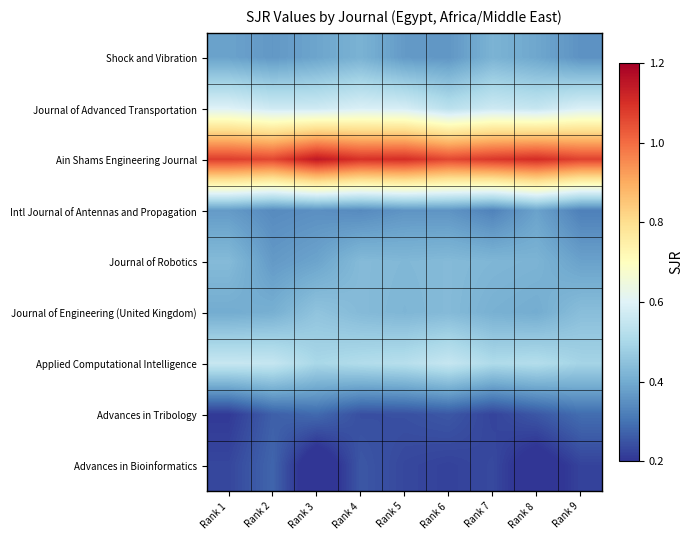

Rank the series by their maximum value, from highest to lowest.

Ain Shams Engineering Journal, Journal of Advanced Transportation, Applied Computational Intelligence, Journal of Engineering (United Kingdom), Journal of Robotics, Shock and Vibration, Intl Journal of Antennas and Propagation, Advances in Tribology, Advances in Bioinformatics